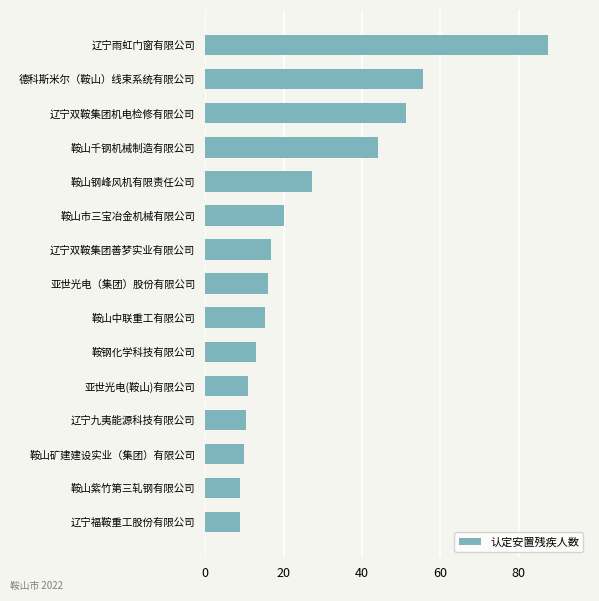

What position from the top is 鞍山钢峰风机有限责任公司?

5